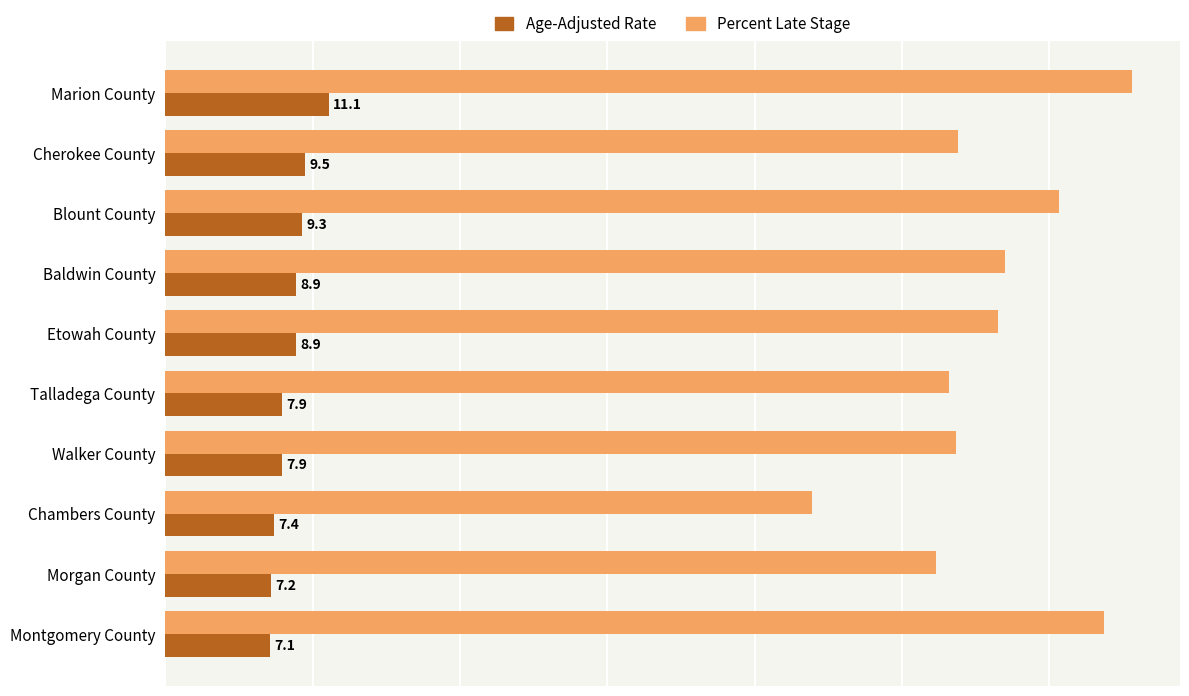

Between Marion County and Morgan County, which series saw the biggest shift?

Percent Late Stage